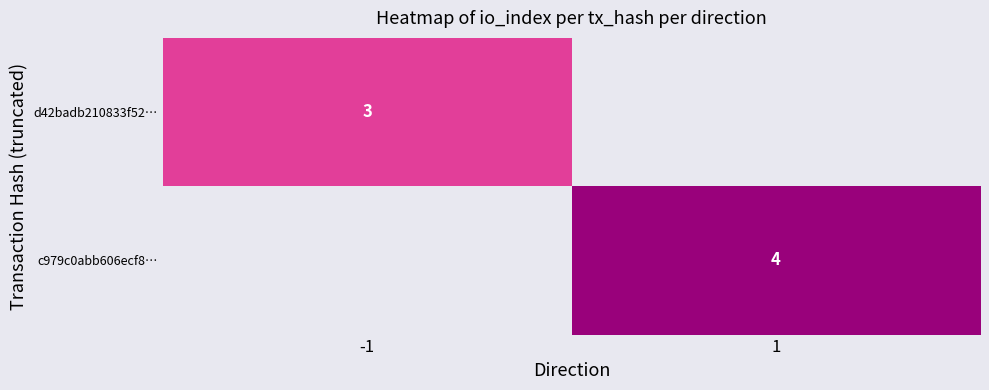

The value of d42badb210833f52… at -1 is 1. True or false?

False